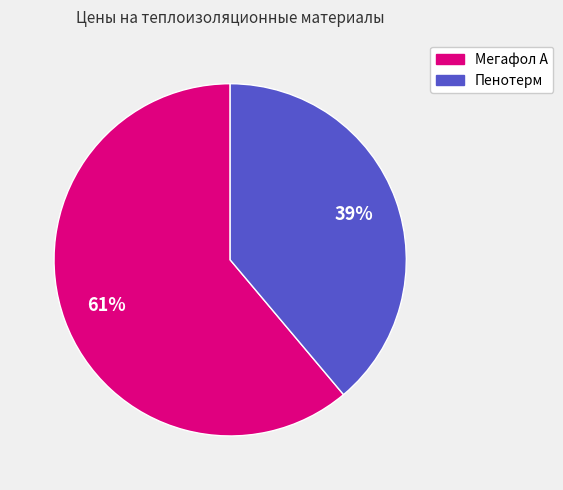

To the nearest percent, what is the average slice percentage?

50%